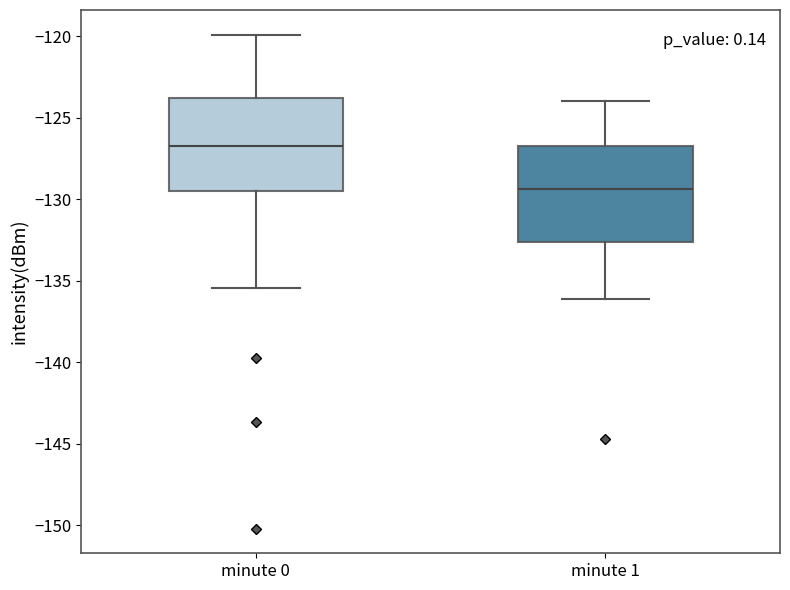

Reading left to right, read every box against the y-axis: the position of its median line, the range the box covers, and the ends of its whiskers. The values are not printed on the chart, so give them approximately, as read against the axis.

minute 0: median -127.0, box -129.5 to -124.0, whiskers -135.5 to -120.0
minute 1: median -129.5, box -132.5 to -126.5, whiskers -136.0 to -124.0